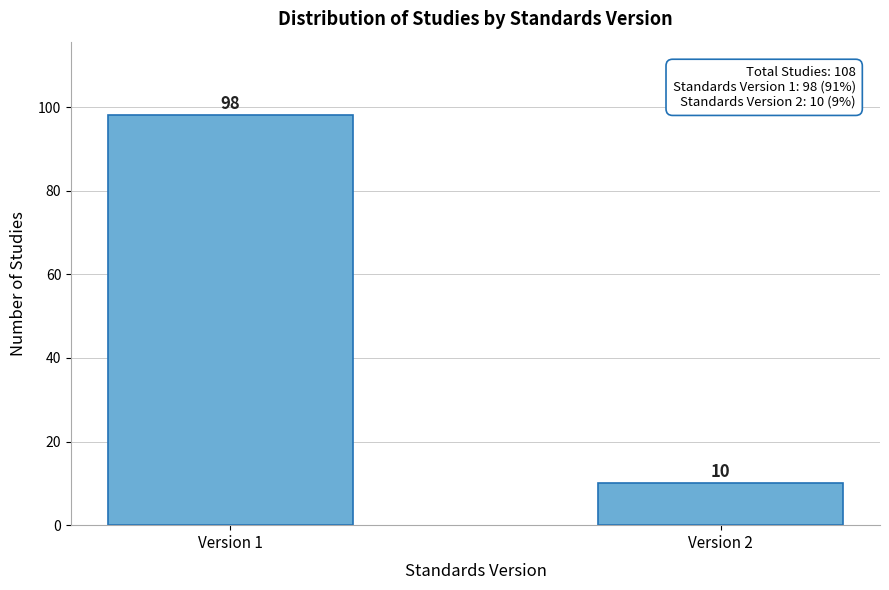

Reading right to left, what are all the values shown in this chart?

10	98